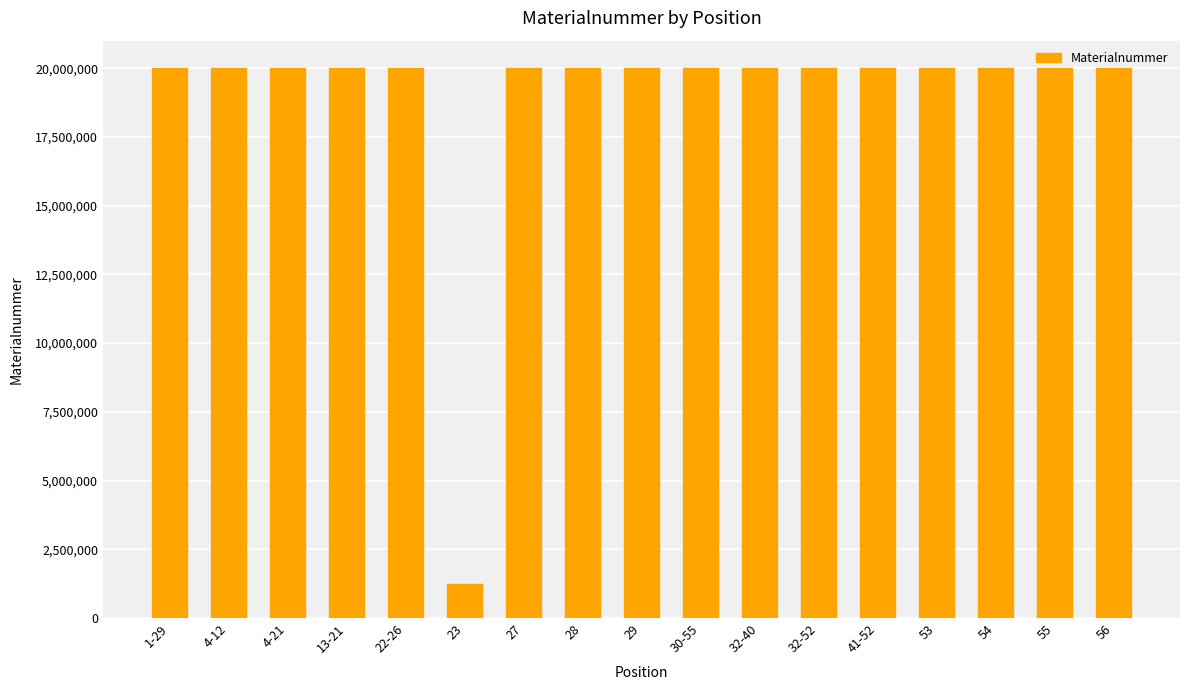

What is the label of the 8th bar from the right?

30-55